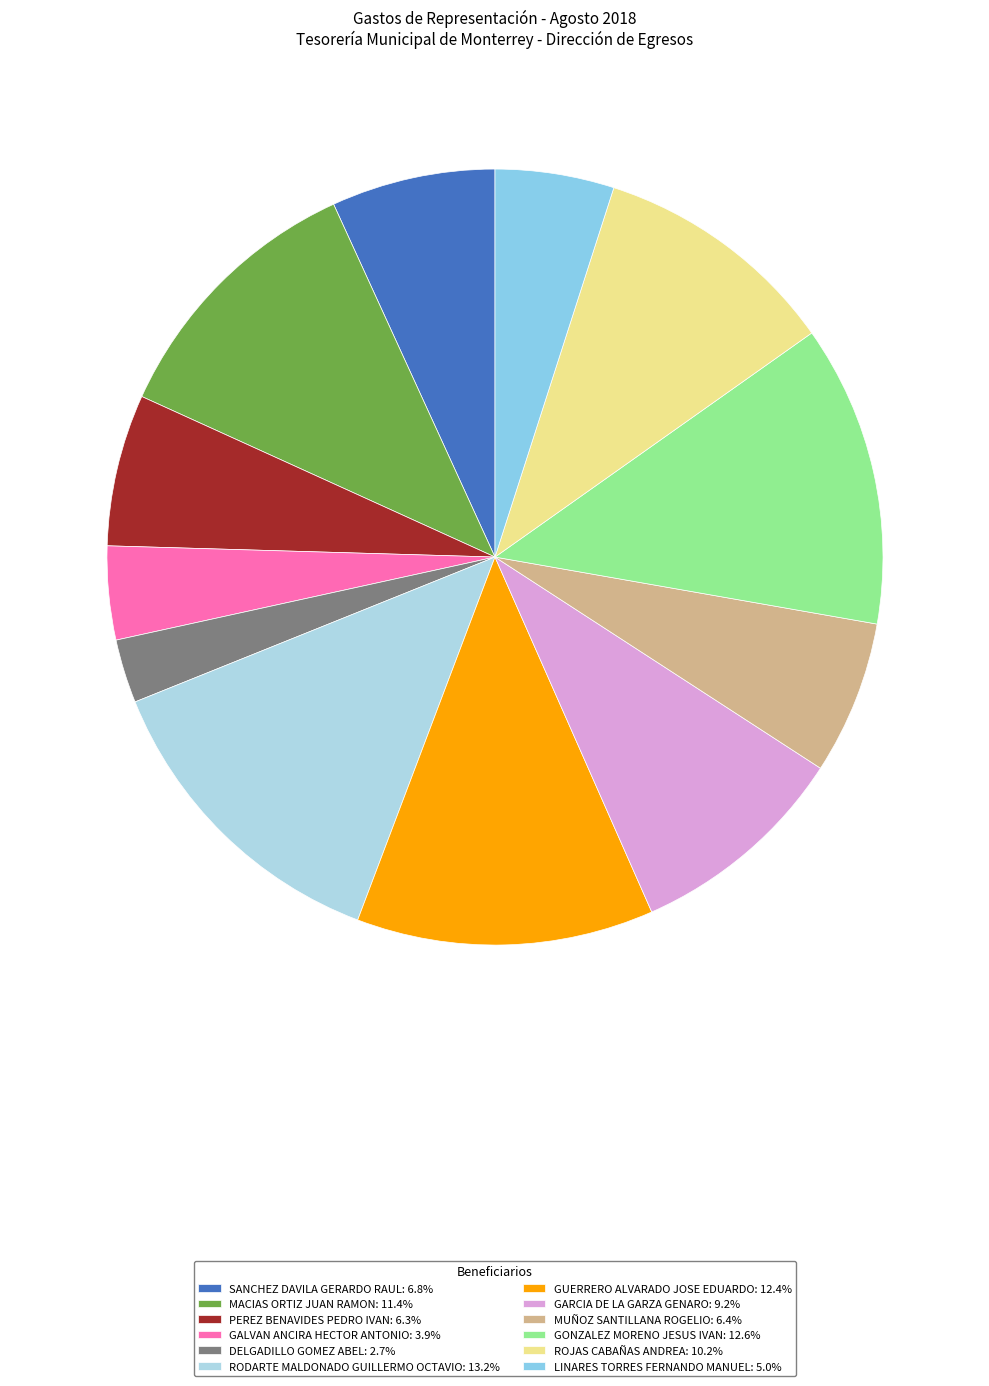

To the nearest percent, what is the difference between the largest and smallest slice percentages?

10%